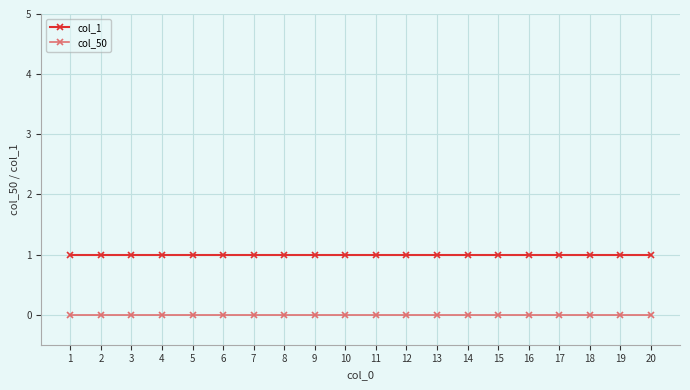

Rank the series at 2 from lowest to highest value.

col_50, col_1